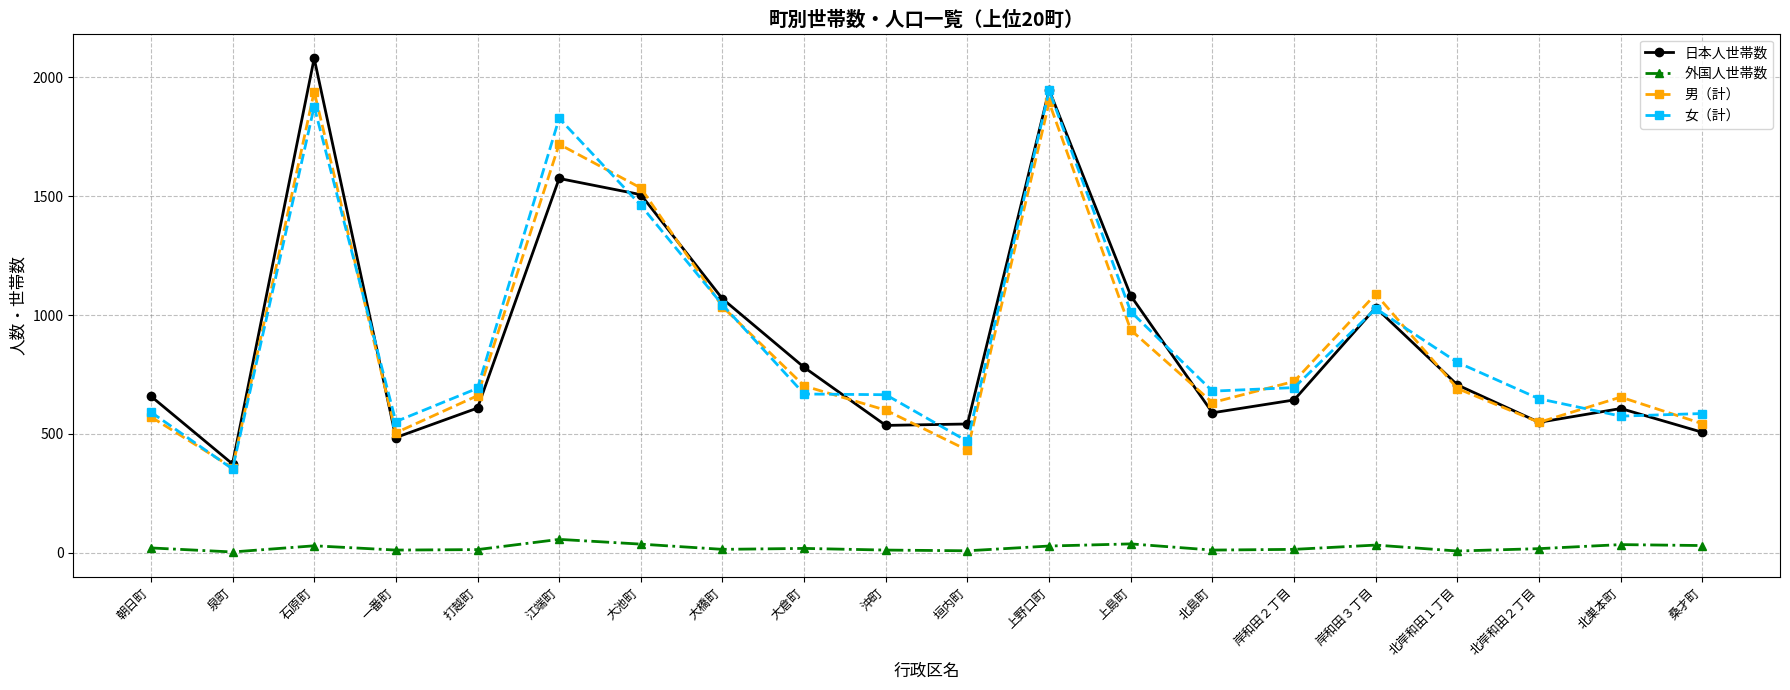

True or false: 男（計） and 外国人世帯数 cross at least once.

False